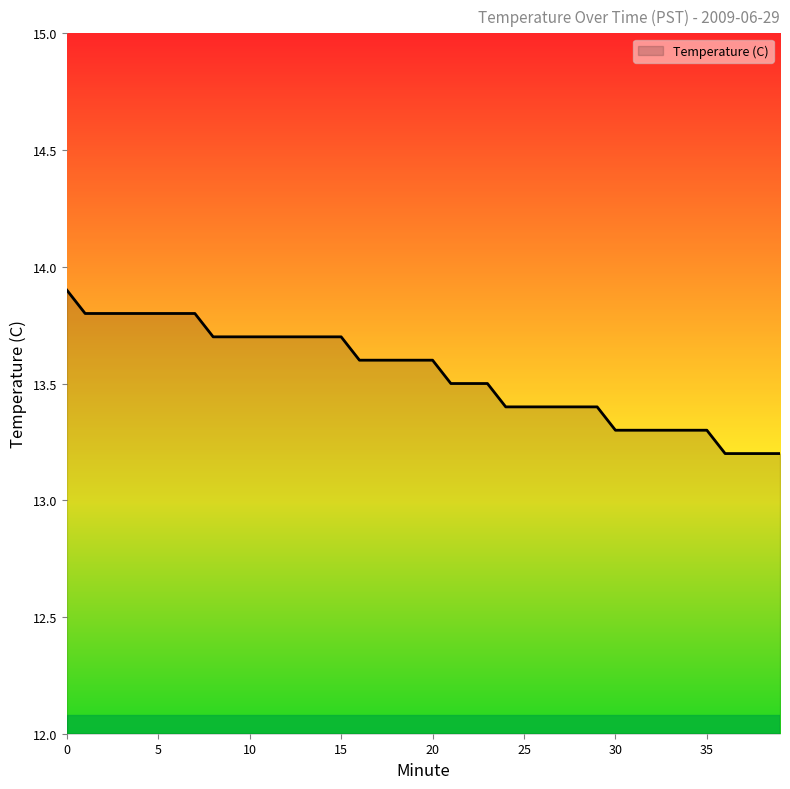

Count the values in the range 13 to 14.

40